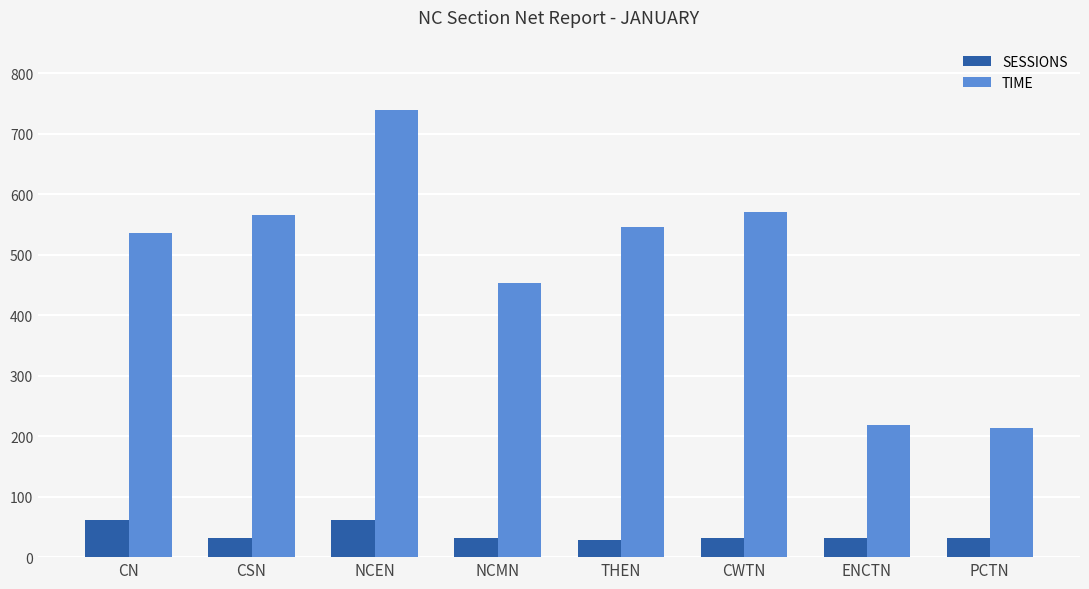

Is it true that SESSIONS equals 110 at NCEN?

False